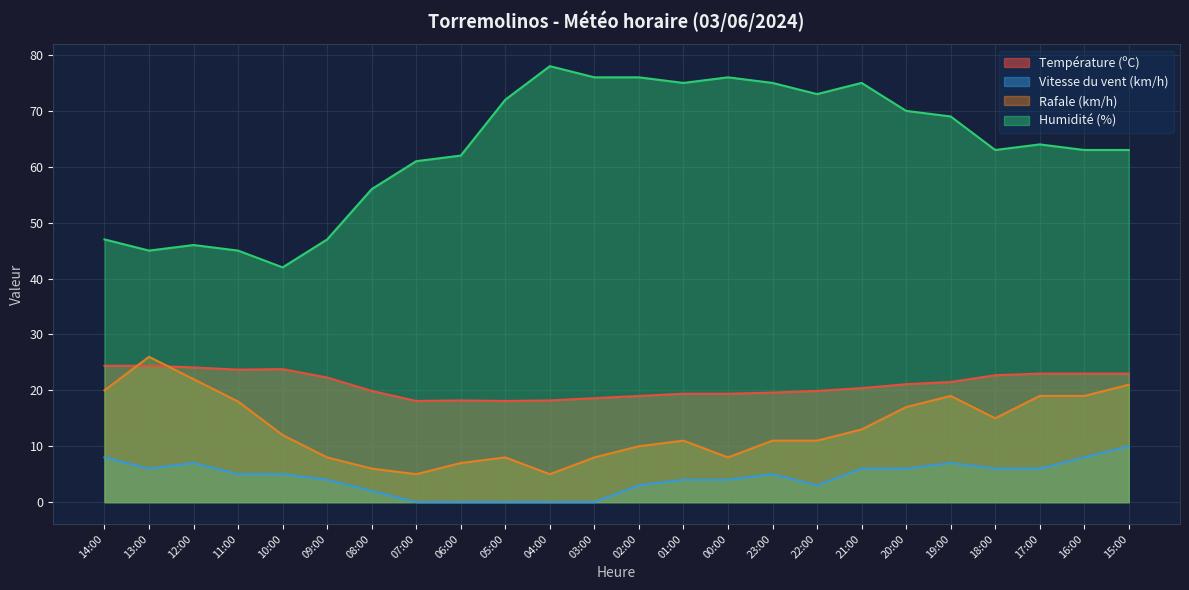

Where is Humidité (%) nearest to the value 60?

07:00